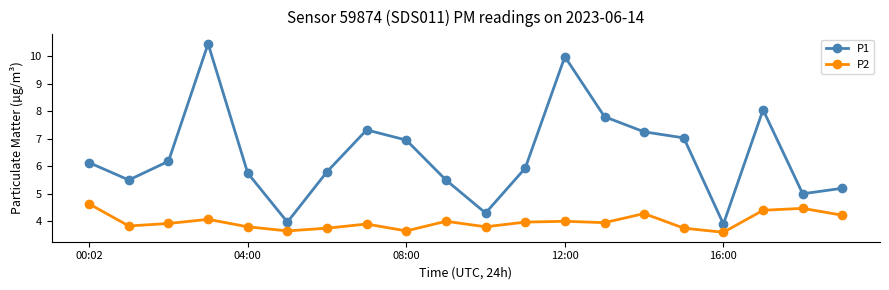

What is the sum of all P1 values?

128.0